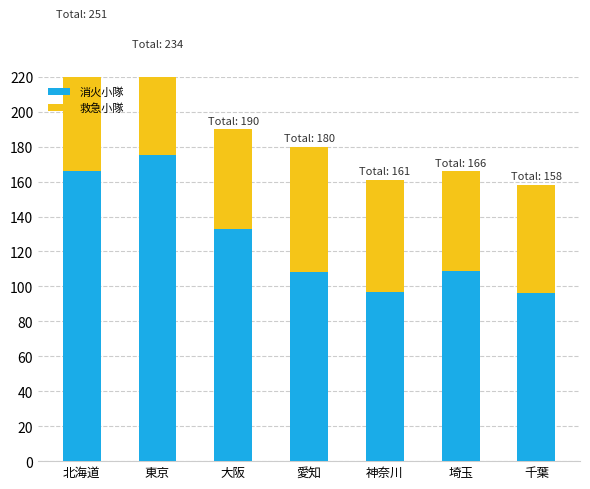

What is the label of the 3rd bar from the left?

大阪